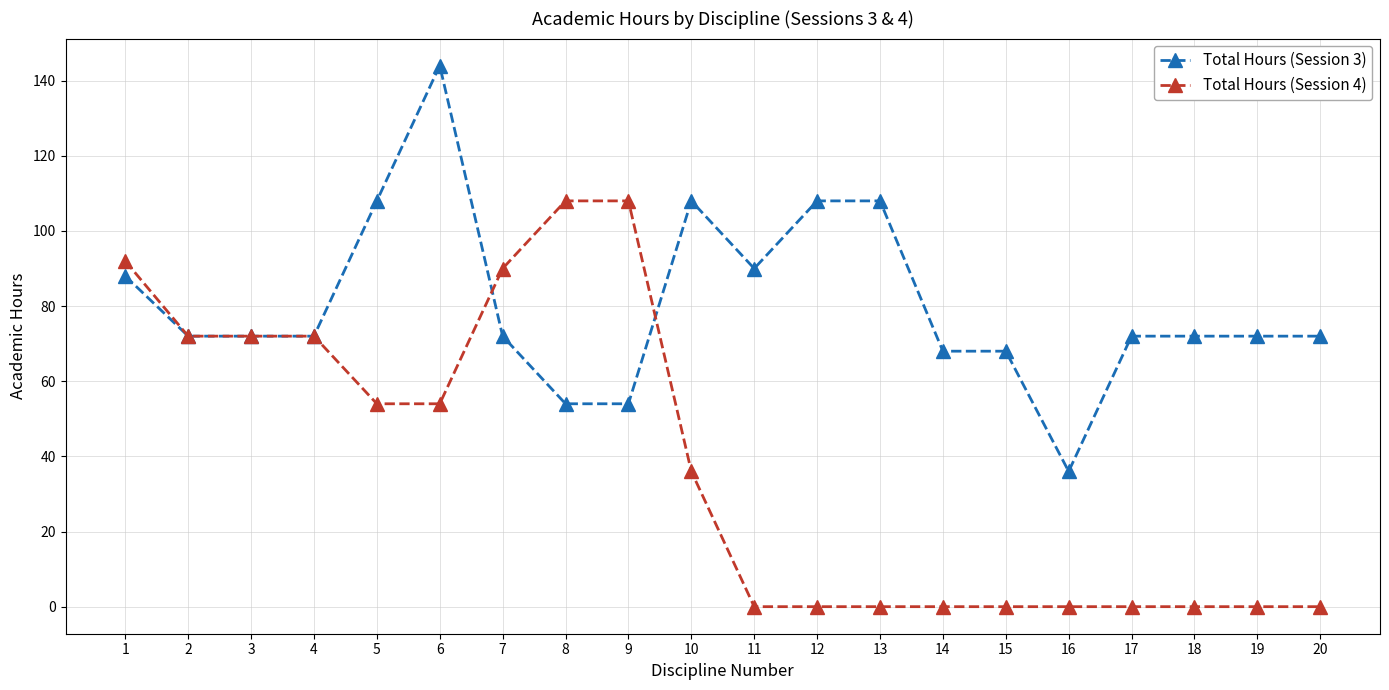

Read the Total Hours (Session 4) value at 4, to the nearest 5.

70